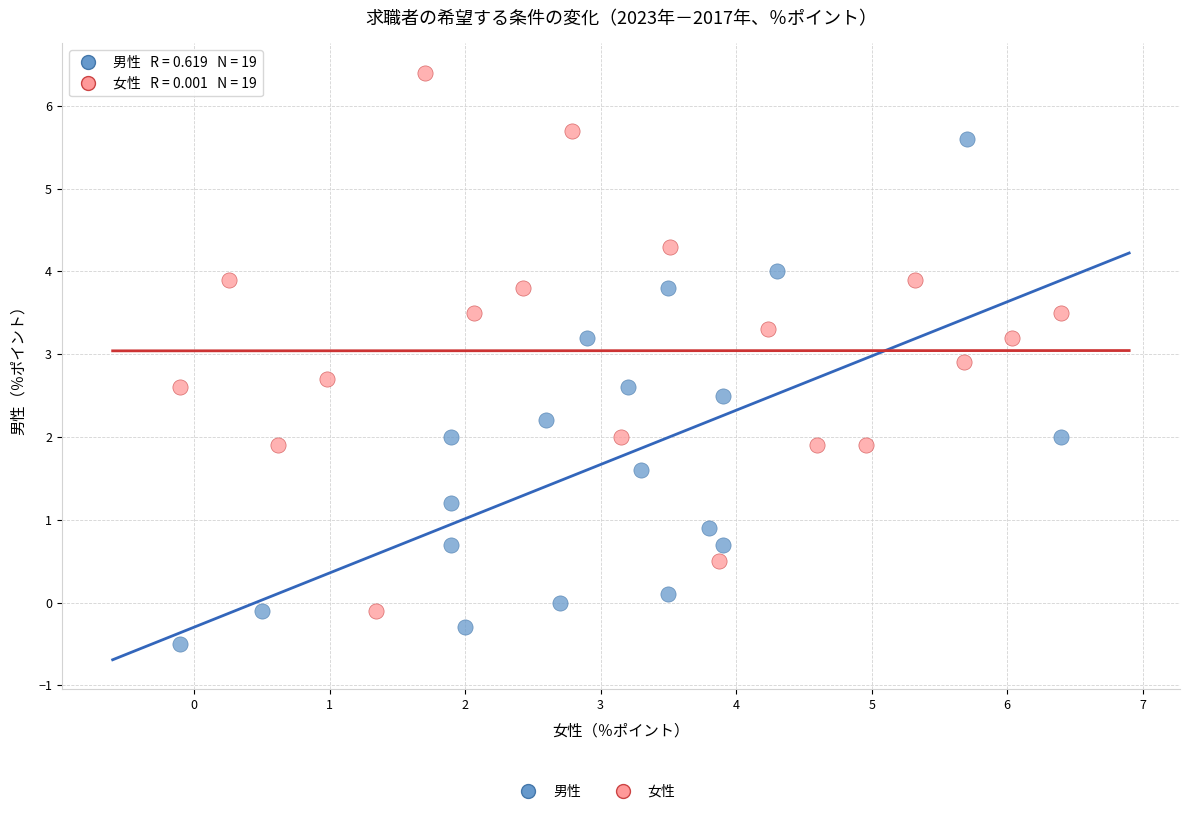

Which series reaches the minimum Y coordinate?

男性